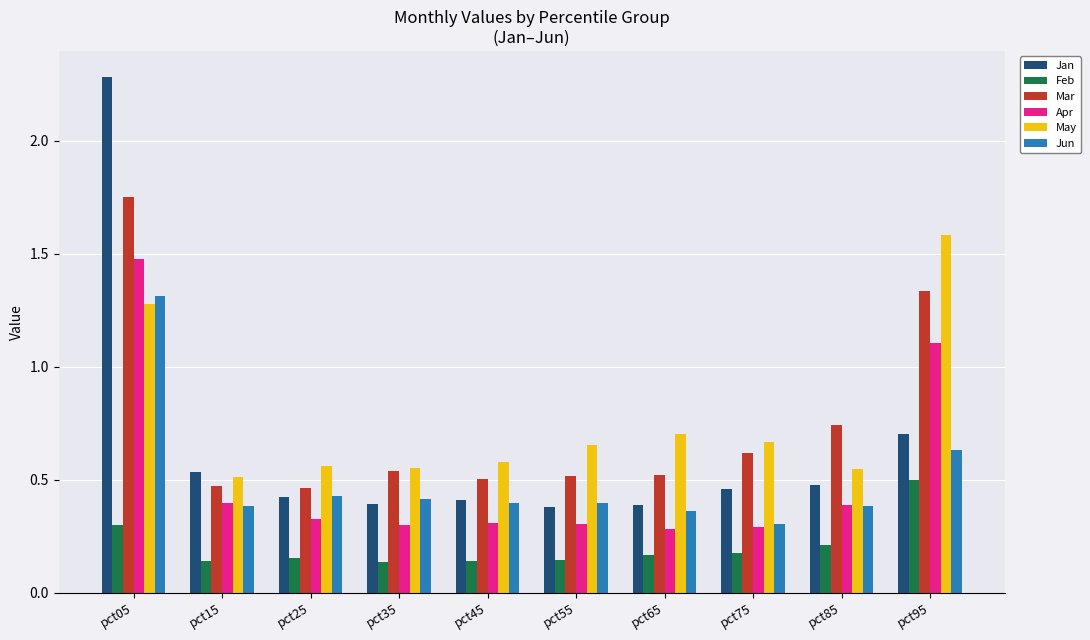

At which label is May closest to 1?

pct05